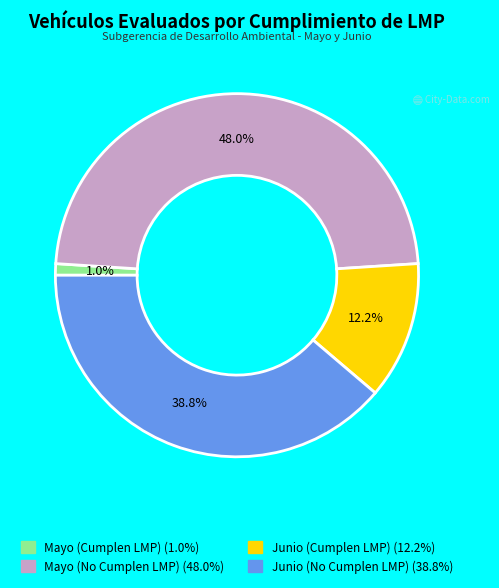

To the nearest percent, what is the difference between the largest and smallest slice percentages?

47%